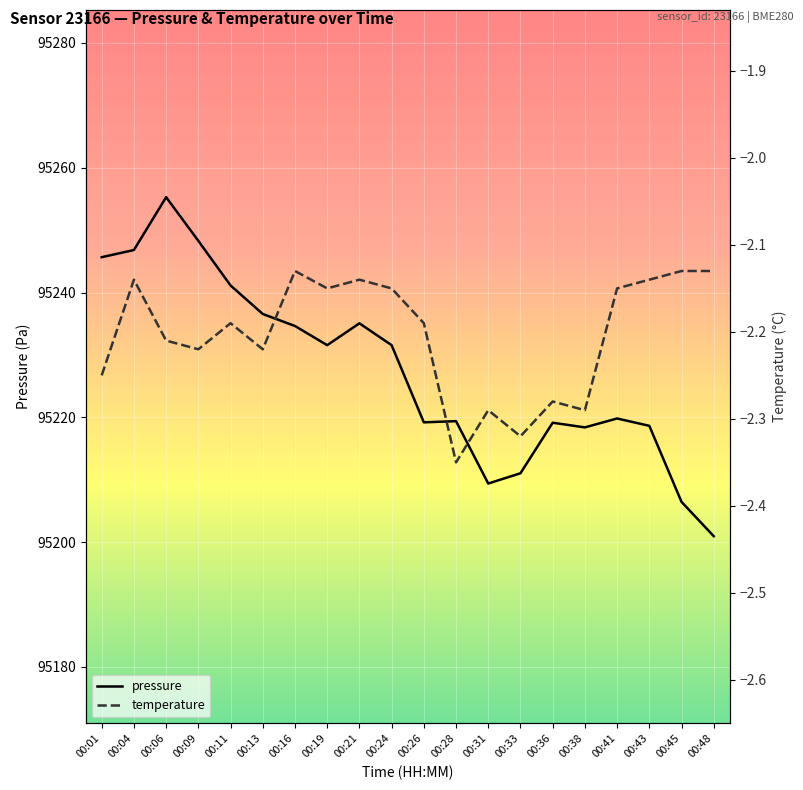

How many interior local peaks does the temperature series have?

6